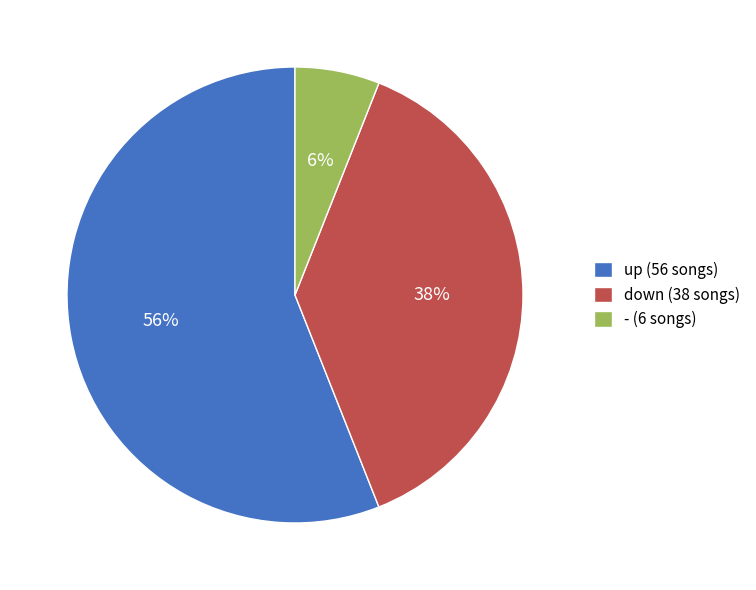

Combined, do - (6 songs) and down (38 songs) account for over 50%?

No